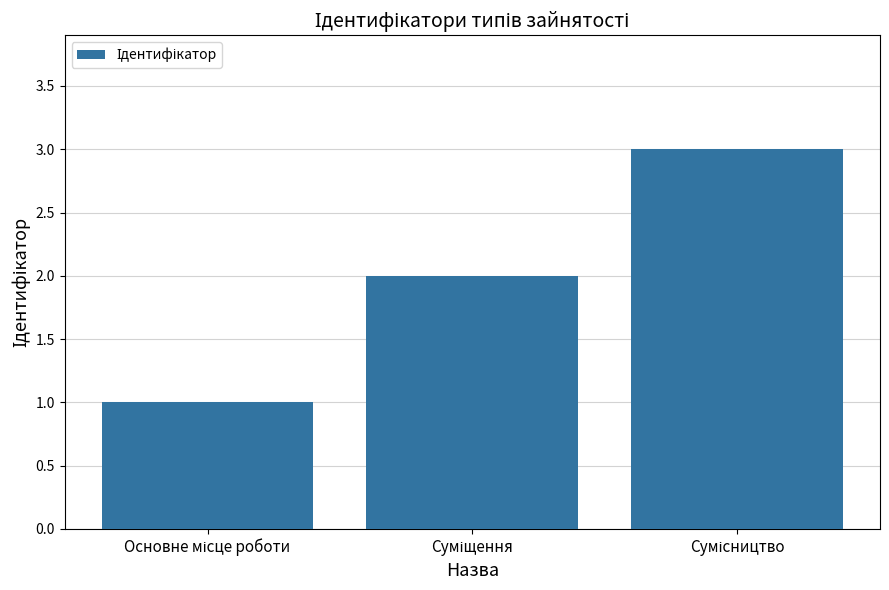

What is the greatest value displayed?

3